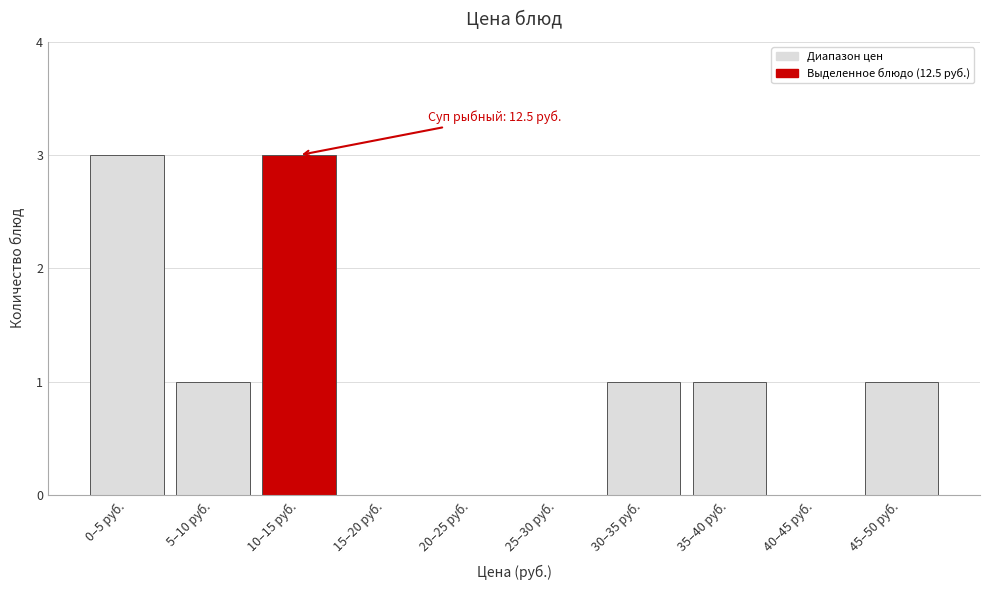

Reading right to left, list all the values displayed in this chart.

45–50 руб.=1	40–45 руб.=0	35–40 руб.=1	30–35 руб.=1	25–30 руб.=0	20–25 руб.=0	15–20 руб.=0	10–15 руб.=3	5–10 руб.=1	0–5 руб.=3